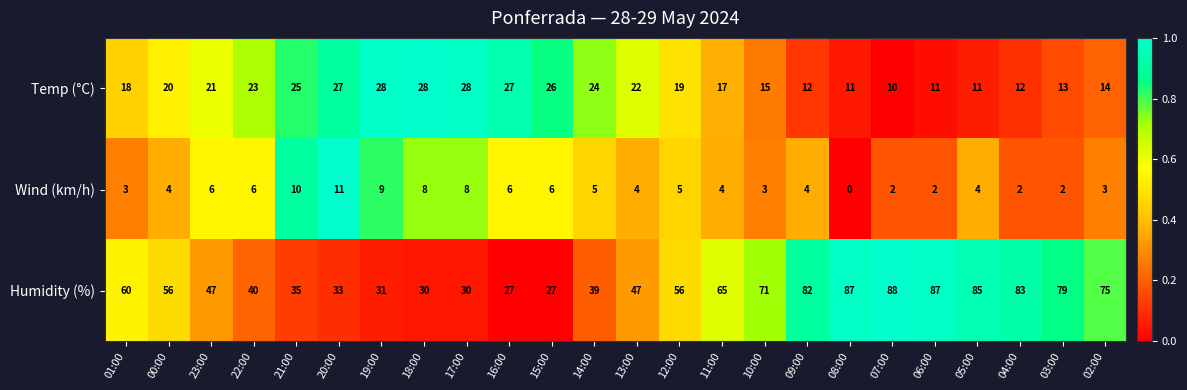

Is it true that Temp (°C) equals 28 at 18:00?

True